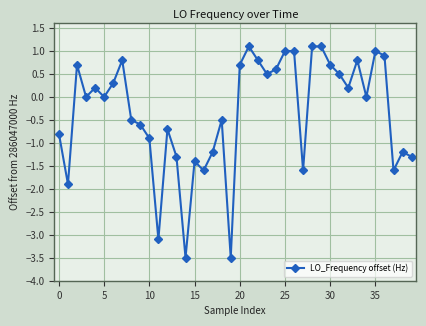

What is the difference between the maximum and minimum values?

4.6